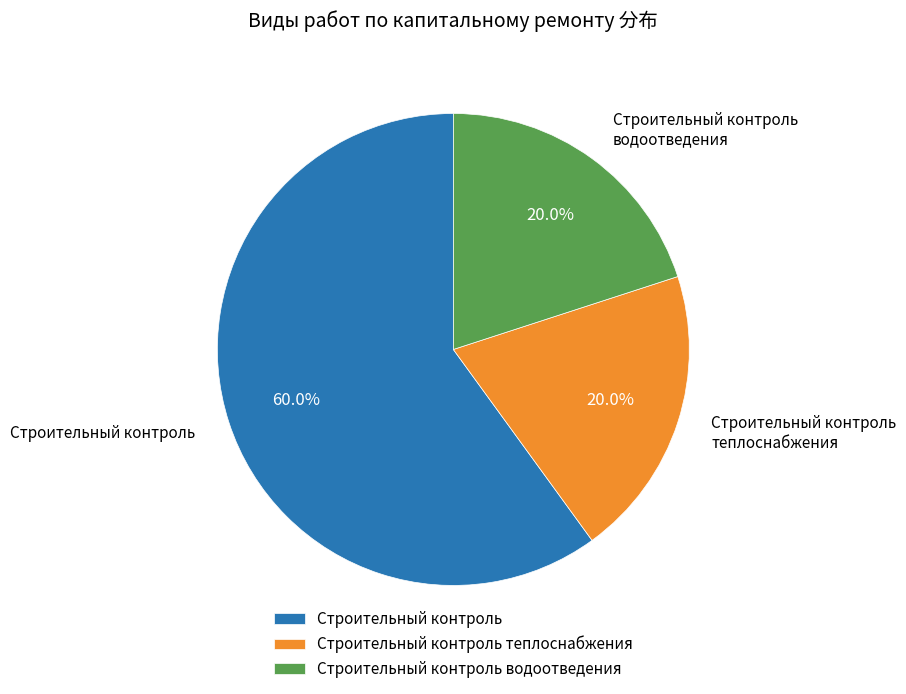

How many slices are in this pie chart?

3